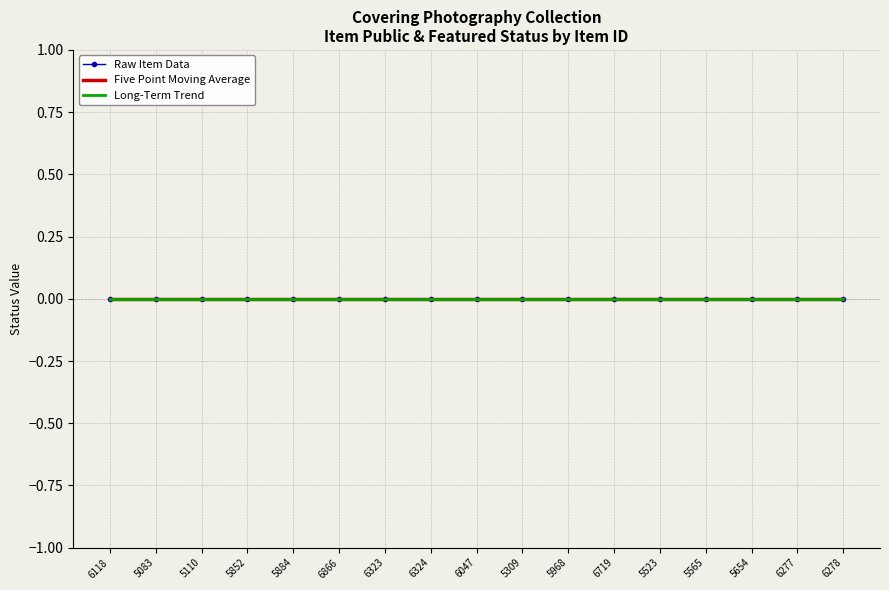

What is the label of the 12th point from the left?

6719